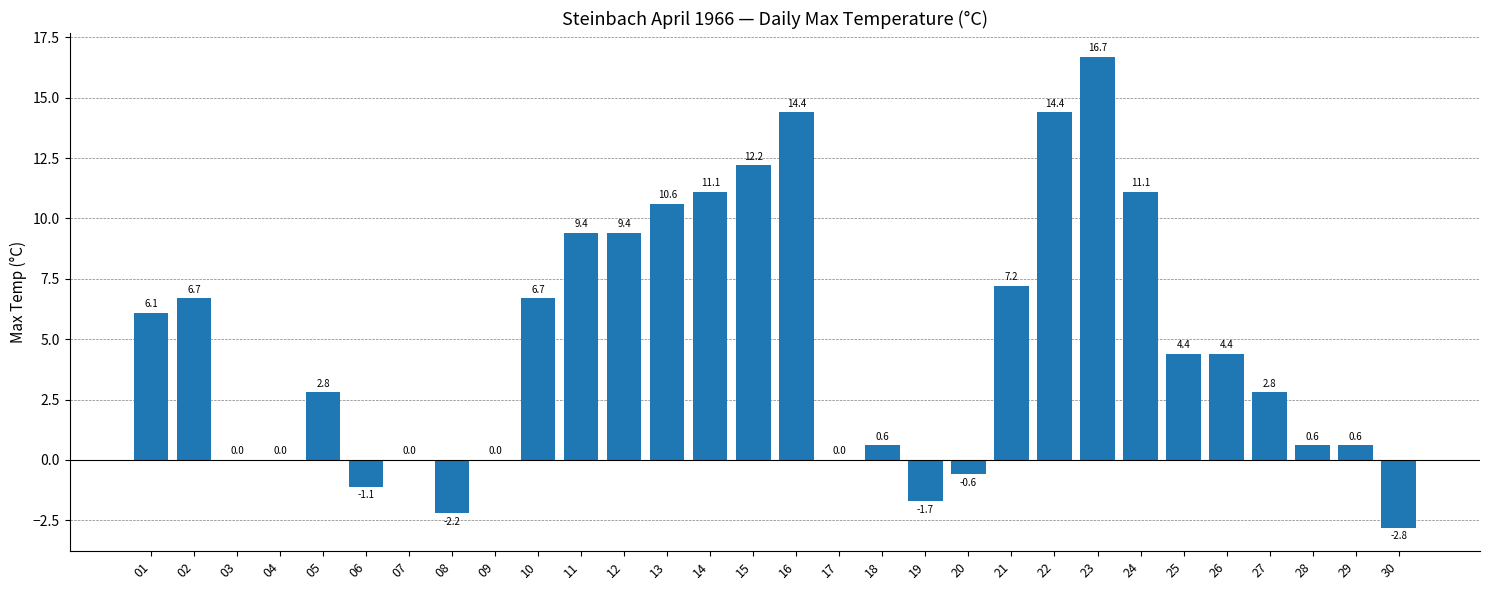

Is it true that the value at 01 is 8.4?

False